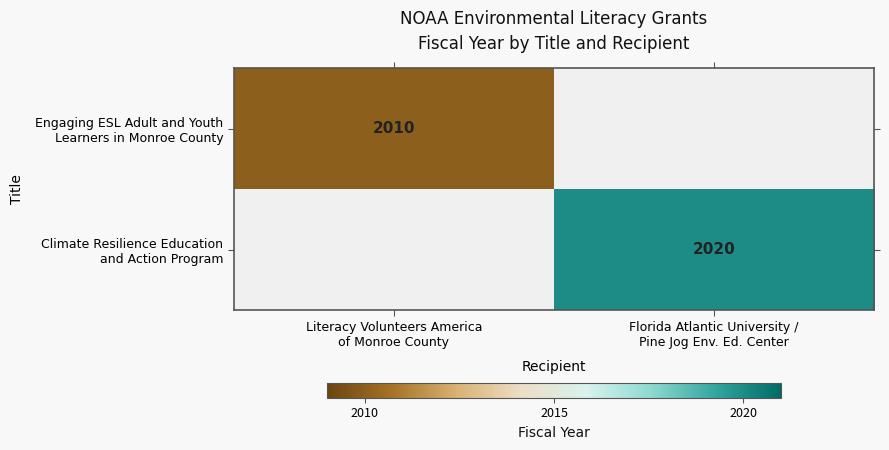

Between Literacy Volunteers America of Monroe County and Florida Atlantic University / Pine Jog Env. Ed. Center, which series saw the biggest shift?

Climate Resilience Education and Action Program